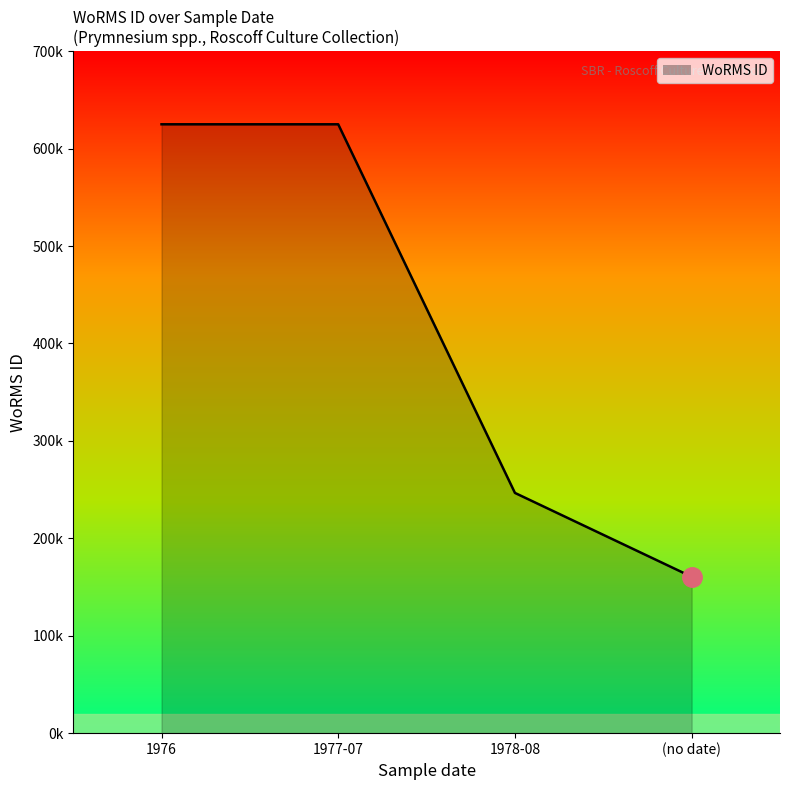

What is the value of the 3rd point from the left?

246603